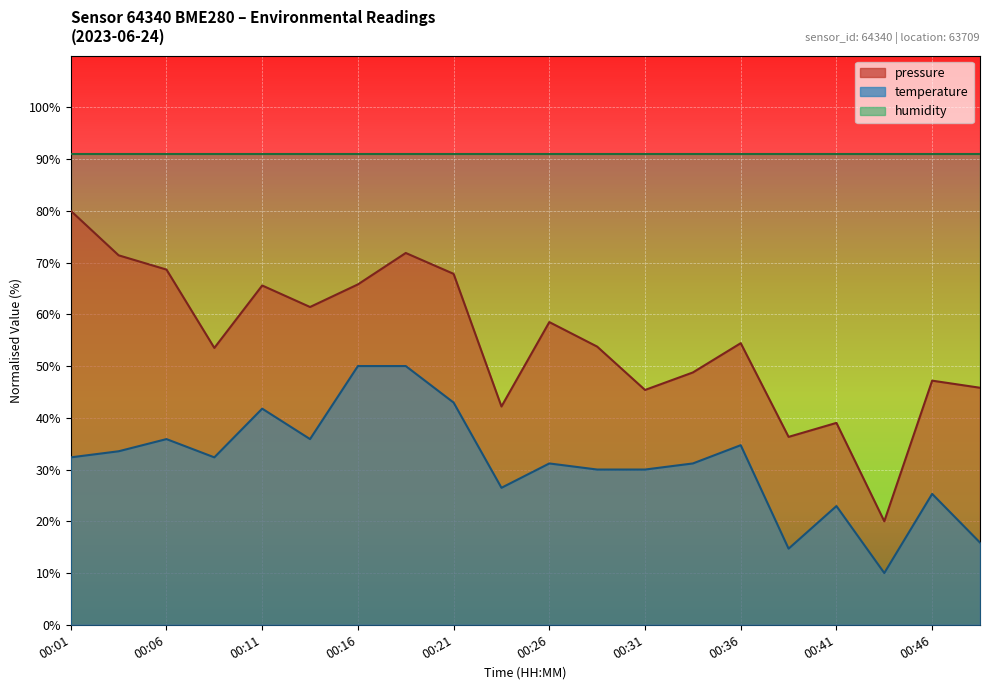

Reading left to right, extract all data points from this chart.

pressure: 00:01=80.0	00:04=71.4	00:06=68.6	00:08=53.5	00:11=65.6	00:13=61.4	00:16=65.8	00:18=71.9	00:21=67.8	00:23=42.2	00:26=58.5	00:28=53.8	00:31=45.4	00:33=48.8	00:36=54.4	00:38=36.3	00:41=39.0	00:43=20.0	00:46=47.2	00:48=45.8
temperature: 00:01=32.4	00:04=33.5	00:06=35.9	00:08=32.4	00:11=41.8	00:13=35.9	00:16=50.0	00:18=50.0	00:21=42.9	00:23=26.5	00:26=31.2	00:28=30.0	00:31=30.0	00:33=31.2	00:36=34.7	00:38=14.7	00:41=22.9	00:43=10.0	00:46=25.3	00:48=15.9